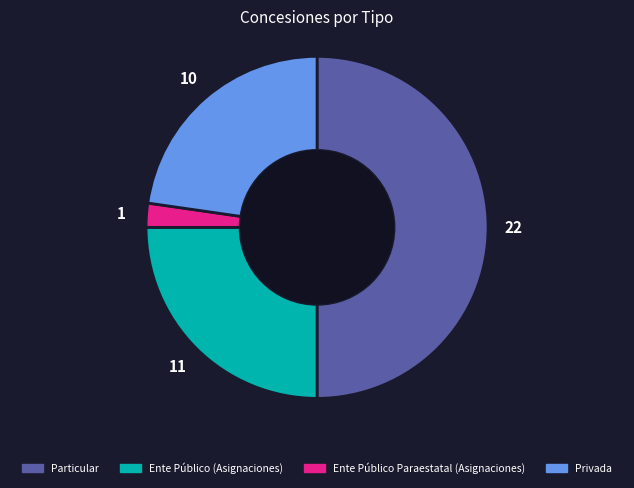

Which category has the smallest portion of the pie?

Ente Público Paraestatal (Asignaciones)